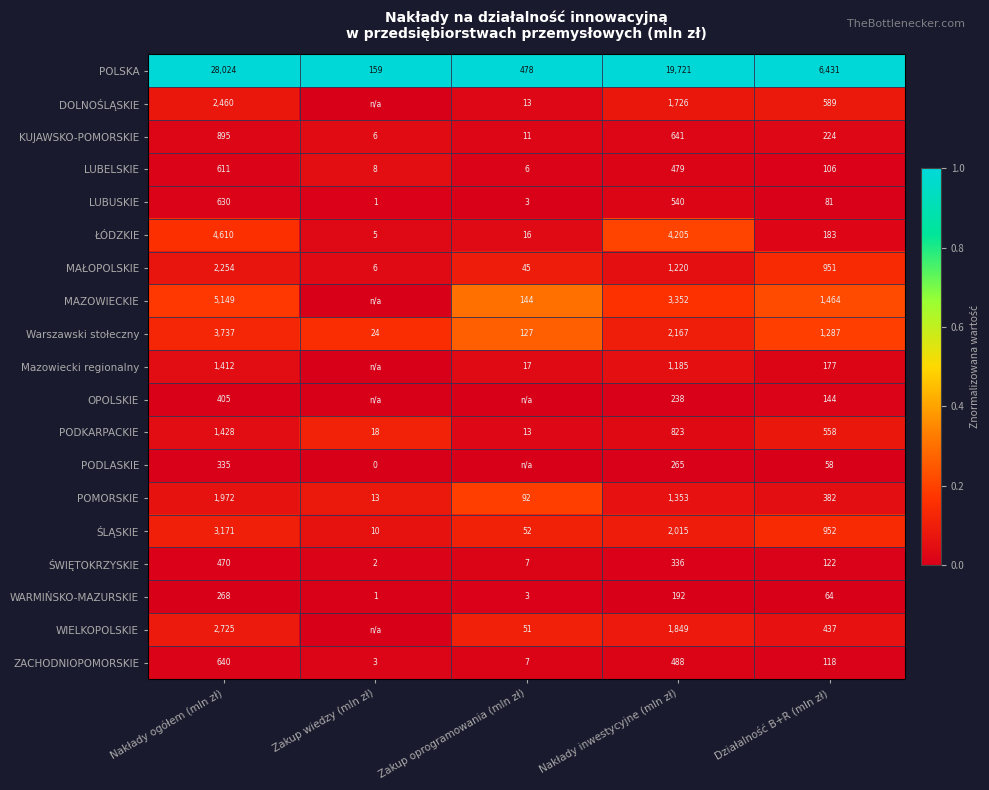

The value of PODKARPACKIE at Zakup oprogramowania (mln zł) is 13. True or false?

True